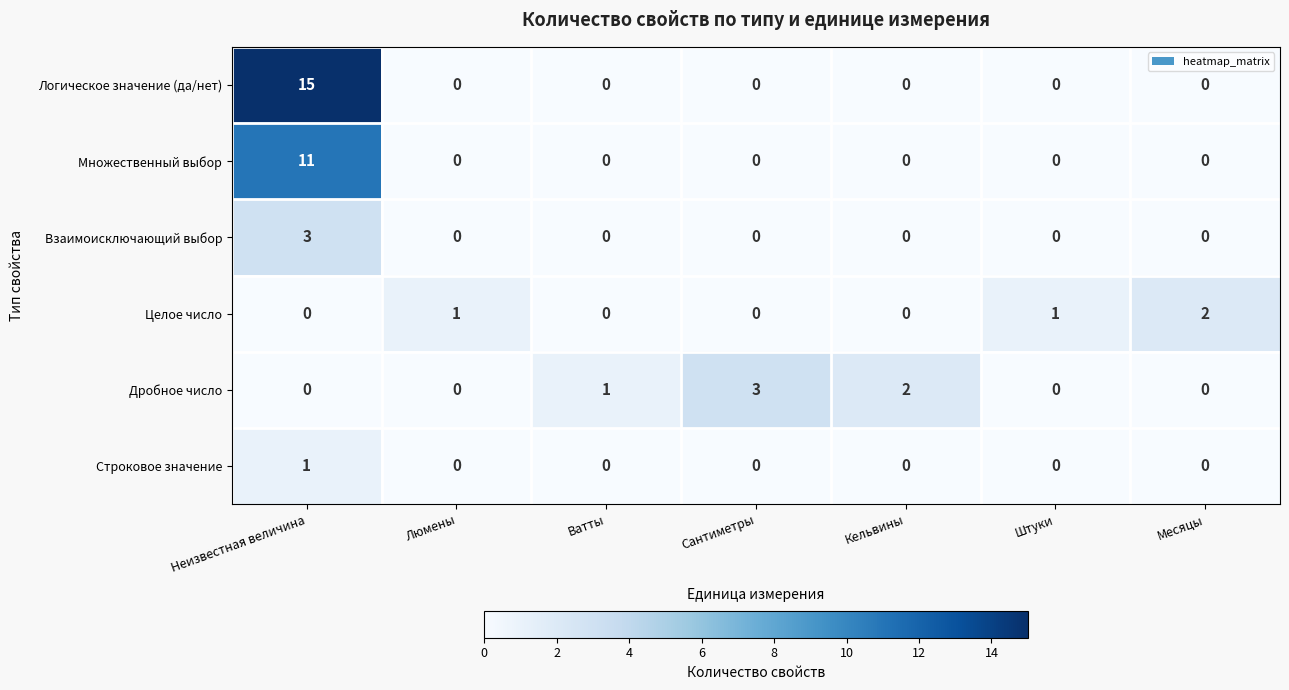

What is the greatest value displayed?

15